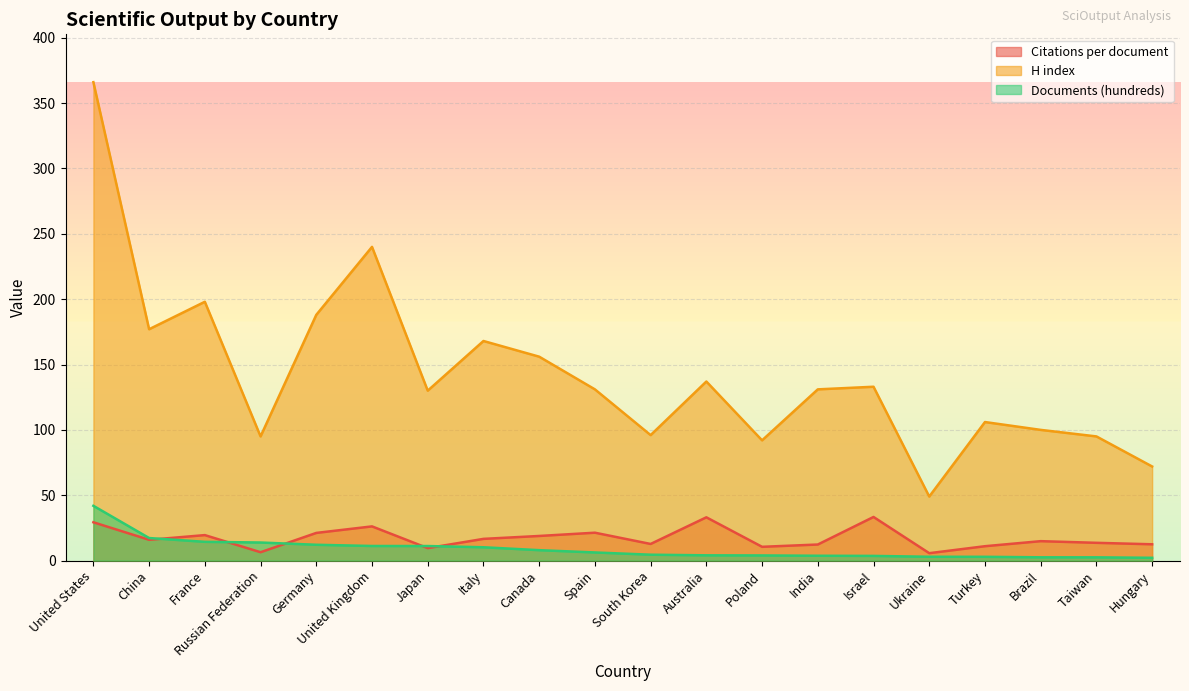

Read the H index value at Hungary.

72.0